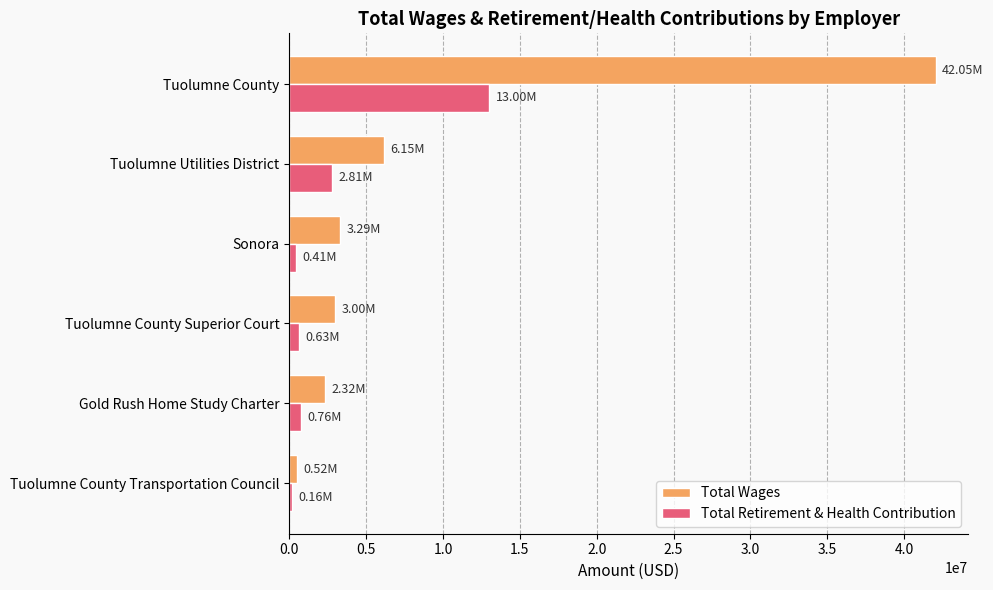

Where is Total Wages nearest to the value 21282845?

Tuolumne Utilities District